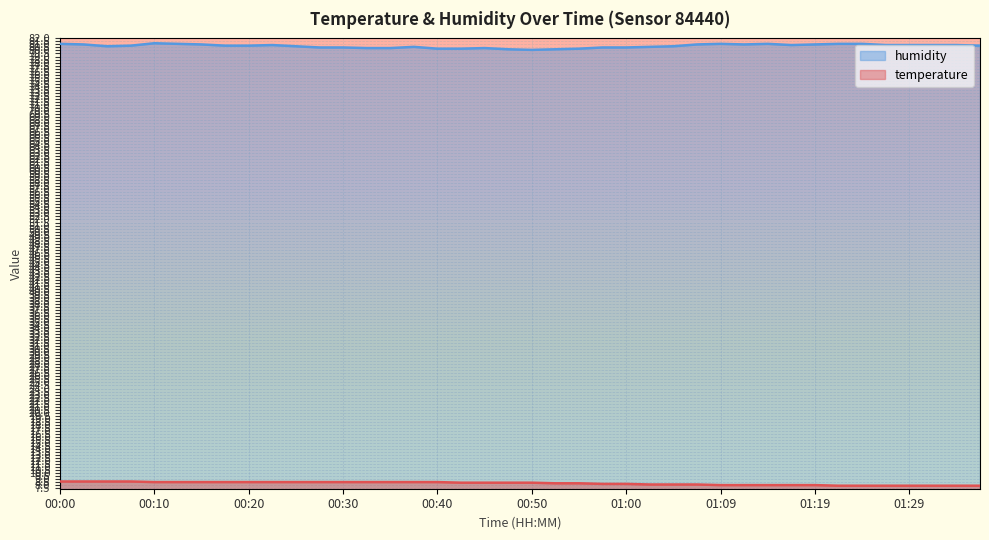

Is it true that temperature equals 8.3 at 00:55?

True